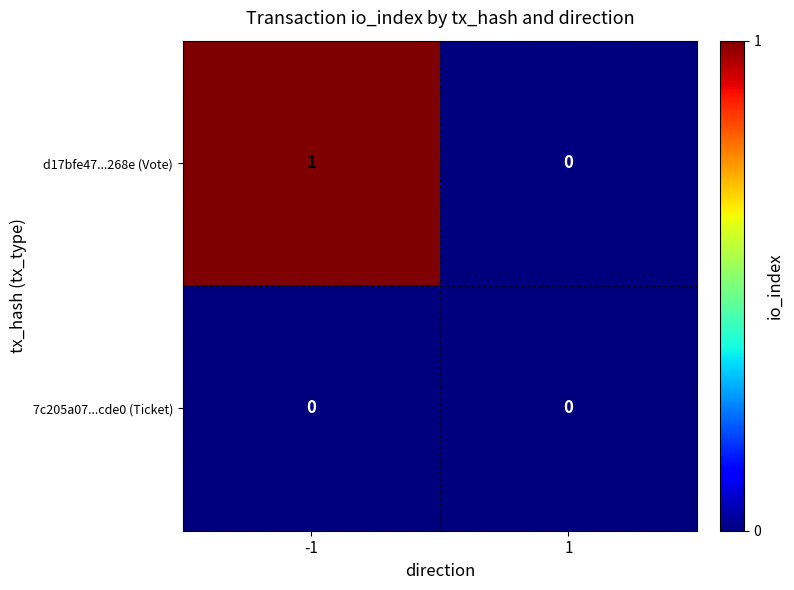

True or false: d17bfe47...268e (Vote) has a value of 0 at 1.

True